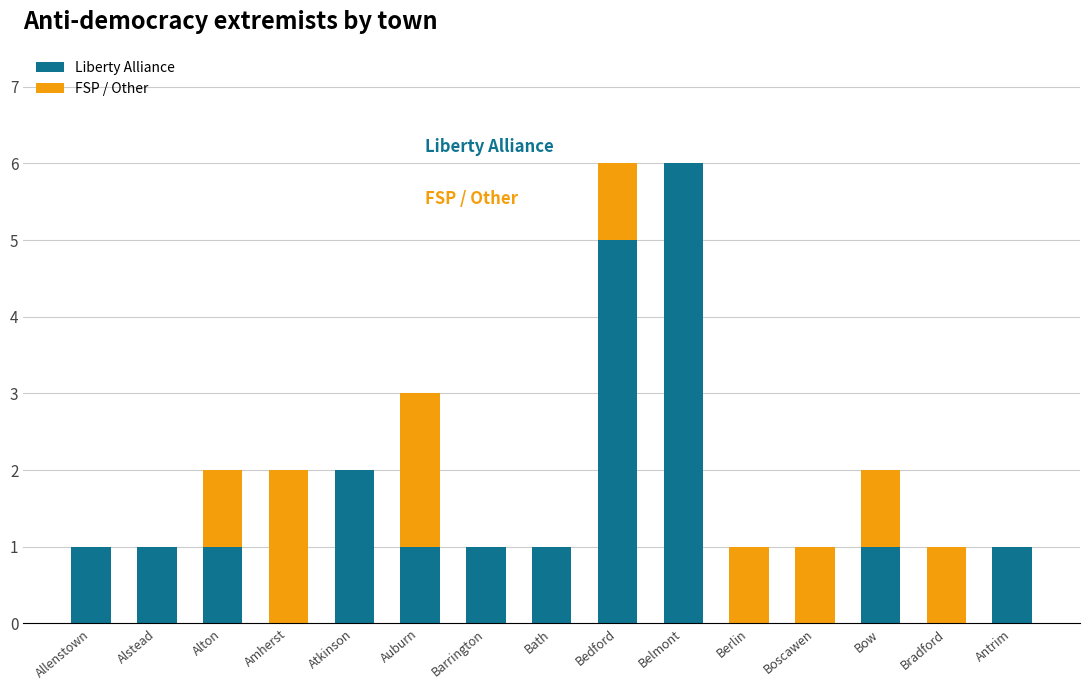

Reading left to right, what are the values for Liberty Alliance?

Allenstown=1	Alstead=1	Alton=1	Amherst=0	Atkinson=2	Auburn=1	Barrington=1	Bath=1	Bedford=5	Belmont=6	Berlin=0	Boscawen=0	Bow=1	Bradford=0	Antrim=1